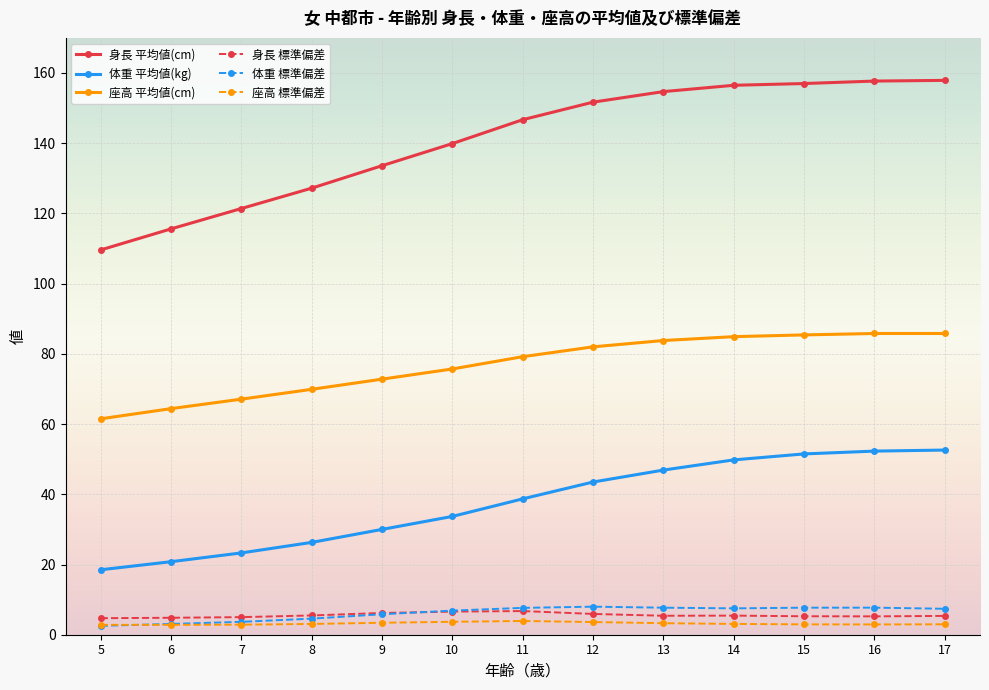

True or false: 身長 標準偏差 and 身長 平均値(cm) cross at least once.

False